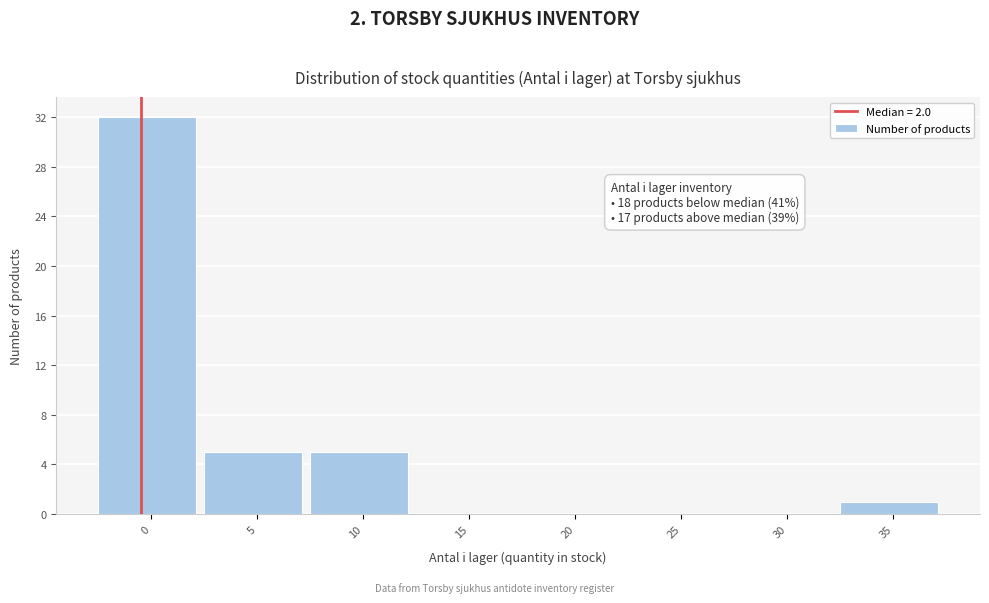

Reading left to right, extract all data points from this chart.

0=32	5=5	10=5	15=0	20=0	25=0	30=0	35=1